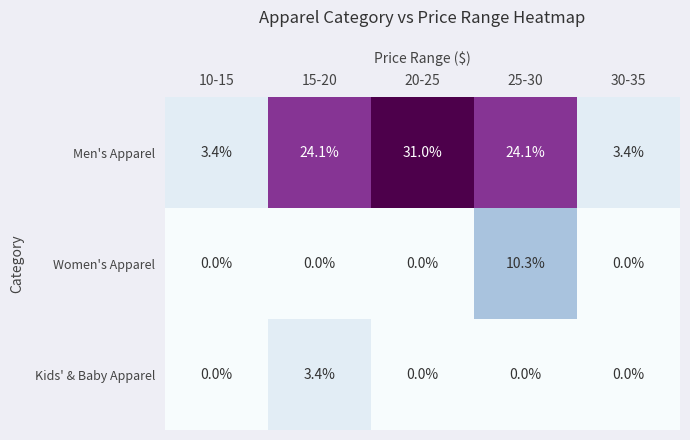

The value of Women's Apparel at 10-15 is -3.8. True or false?

False